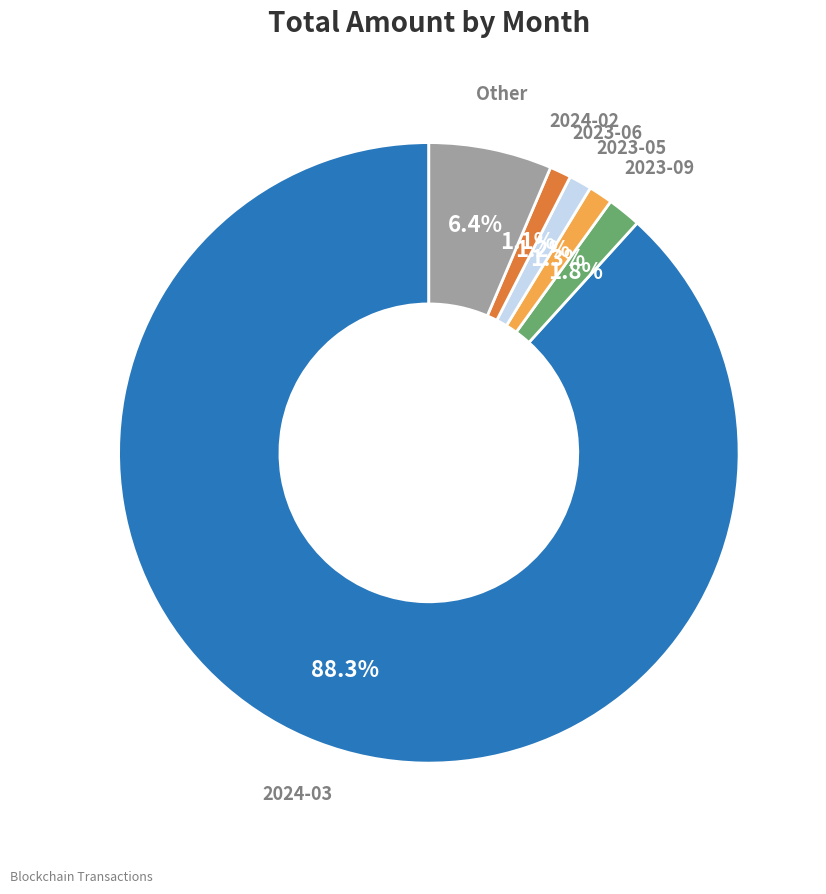

To the nearest percent, what is the average slice percentage?

17%